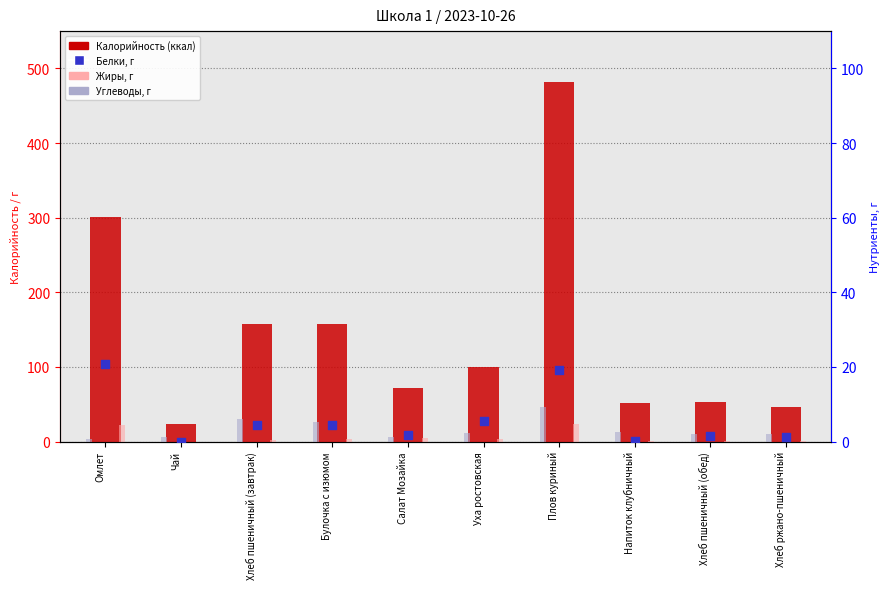

At which category is the sum across all series the highest?

Плов куриный